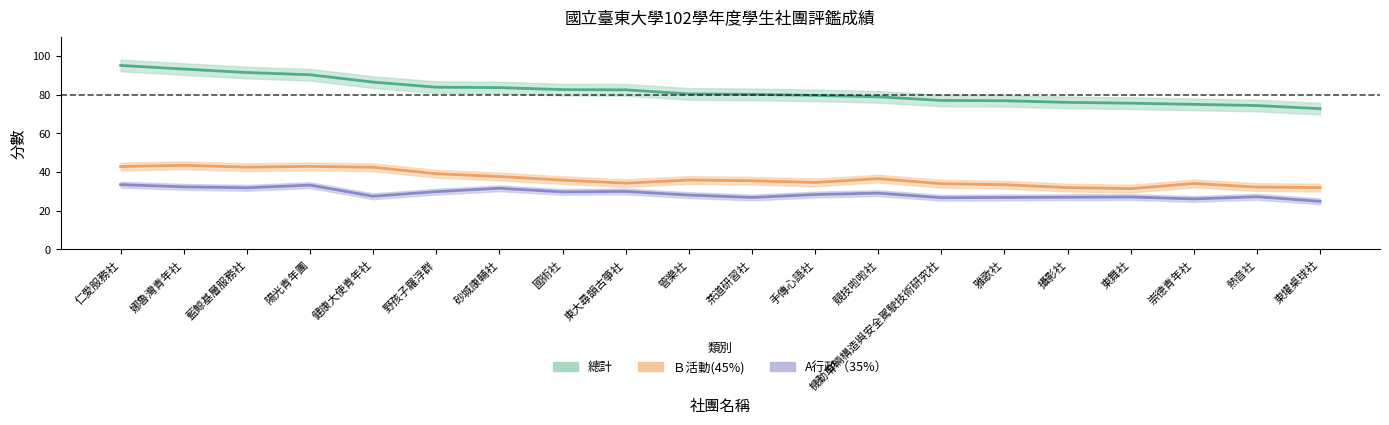

How many lines are shown in the chart?

3